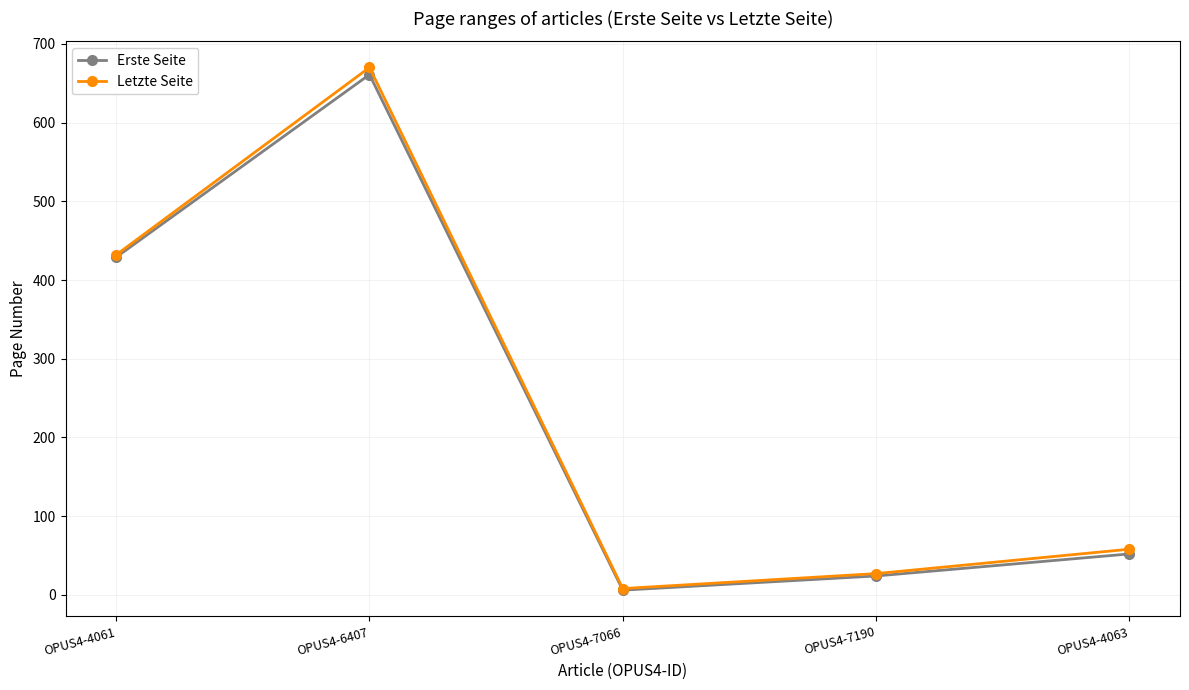

Does the chart have visible grid lines?

Yes